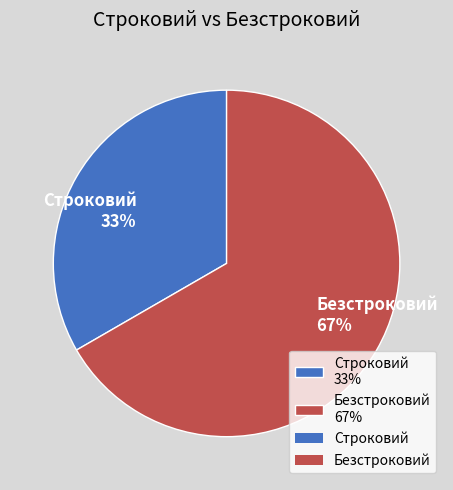

Is there a majority slice in this chart?

Yes